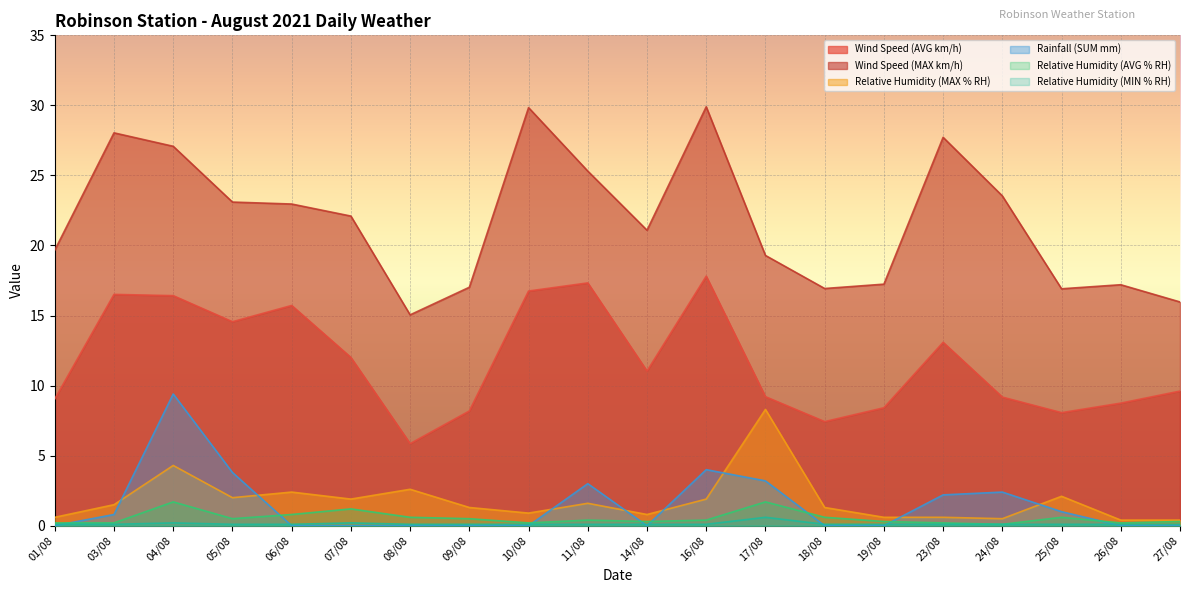

What is the sum of the Relative Humidity (AVG % RH) values at 03/08 and 04/08?

1.9